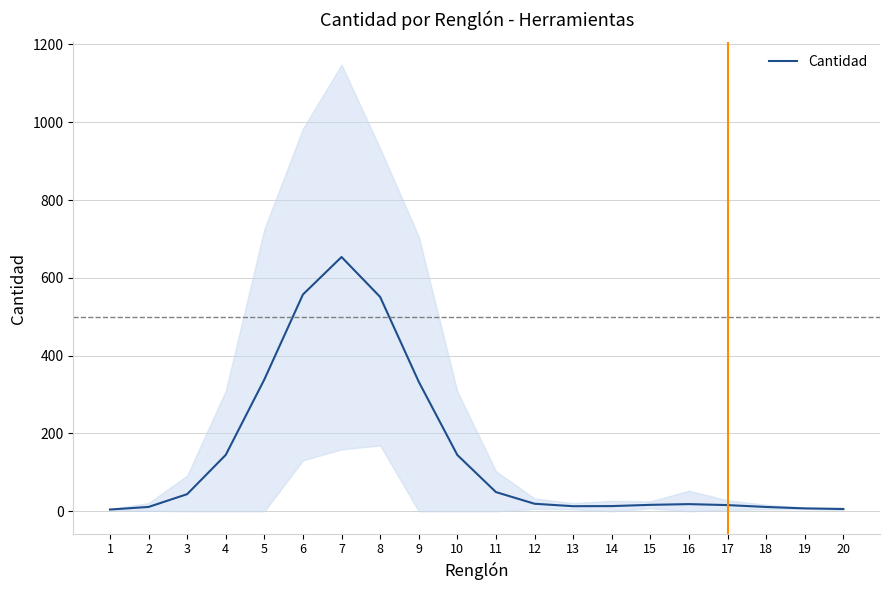

Which label corresponds to the largest value in the chart?

7